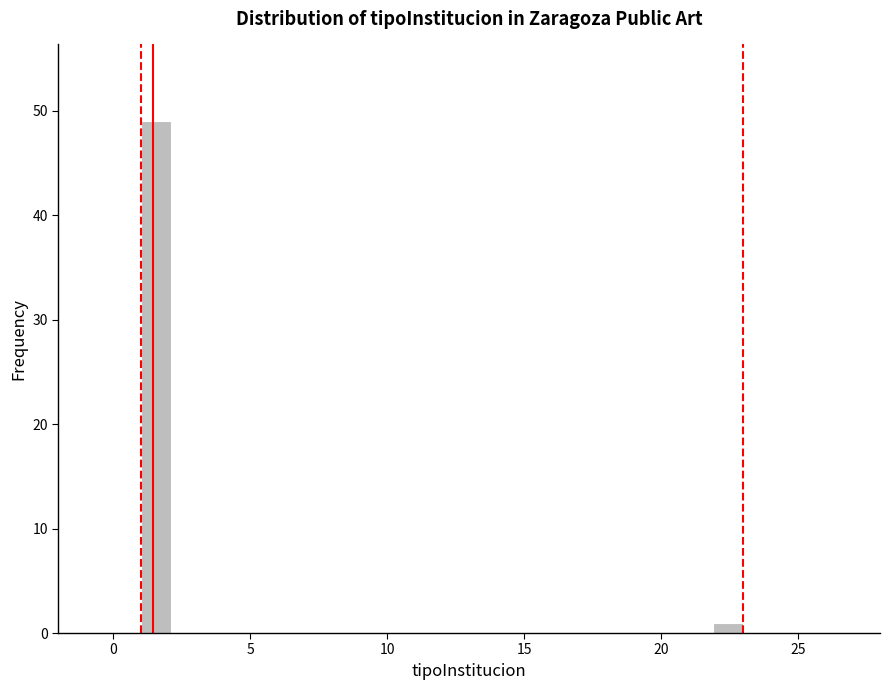

Read against the x-axis, roughly where is the centre of the tallest bar?

1.5